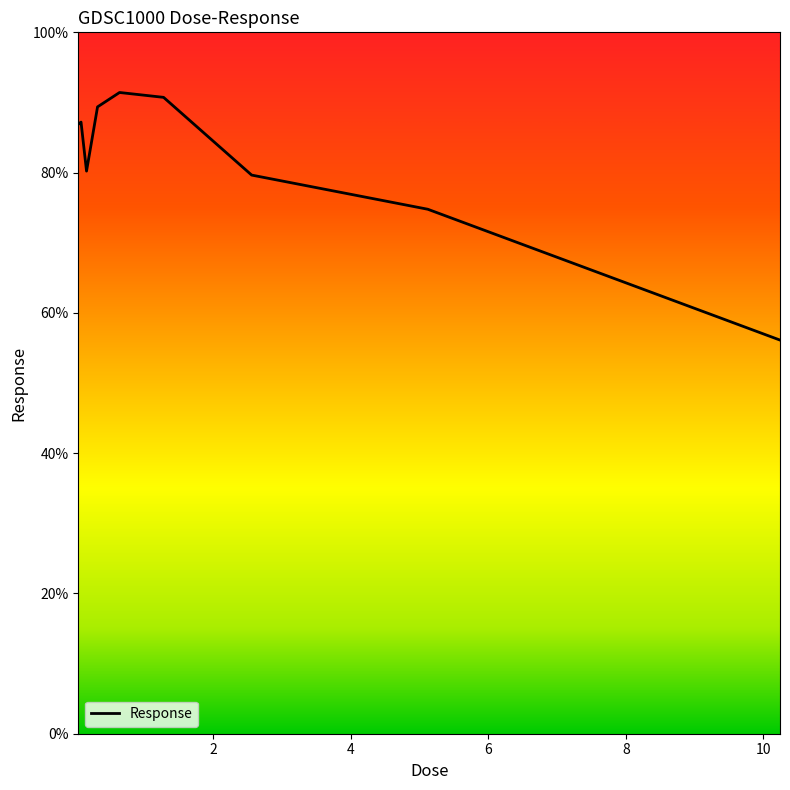

What is the greatest value displayed?

91.4